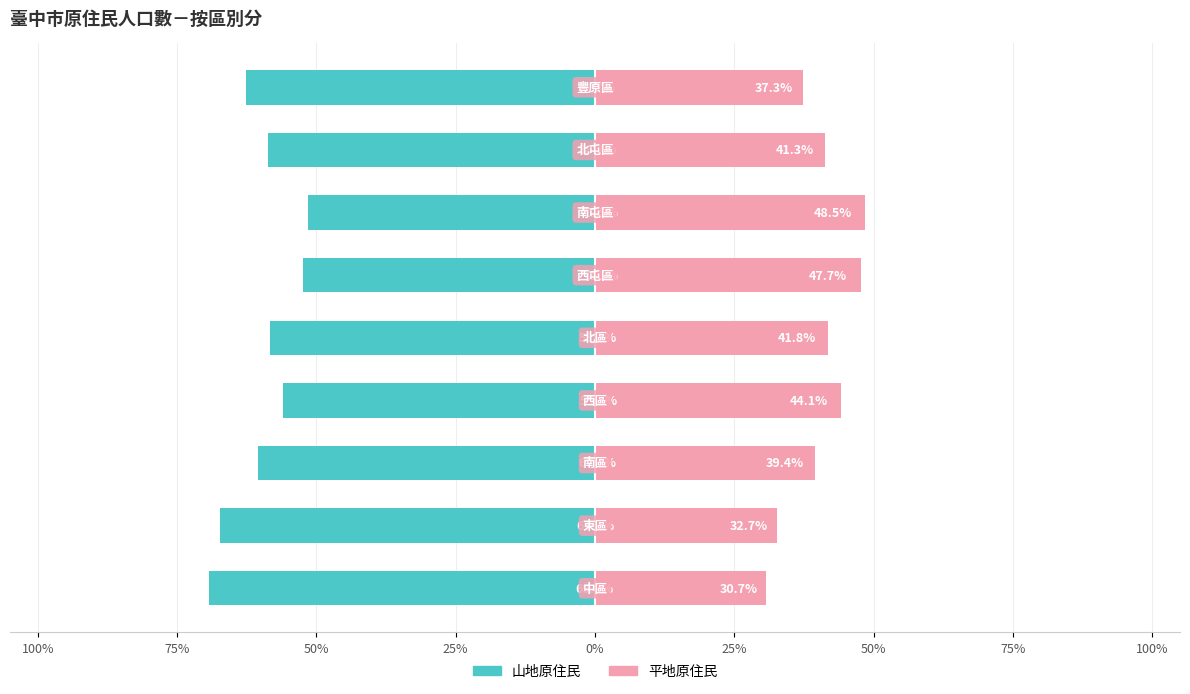

Which has a higher value, 50% or 75%?

75%